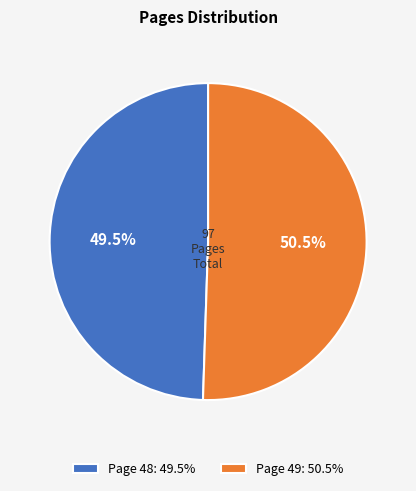

Which has a higher value, Page 48: 49.5% or Page 49: 50.5%?

Page 49: 50.5%